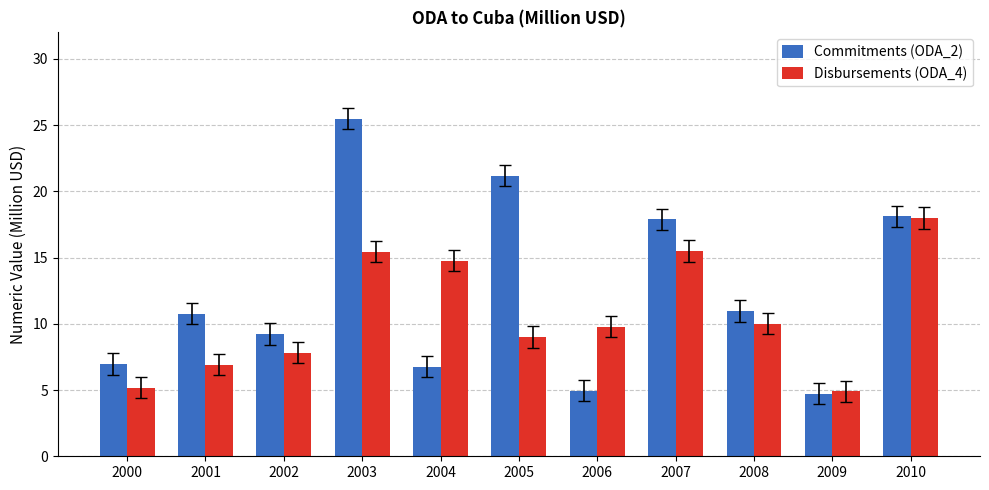

What are all the series names shown in the legend?

Commitments (ODA_2), Disbursements (ODA_4)